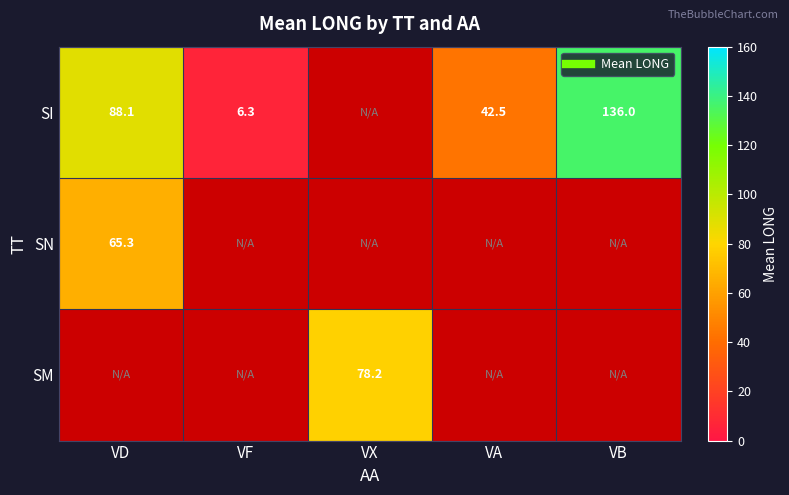

At which label is SN closest to 65?

VD